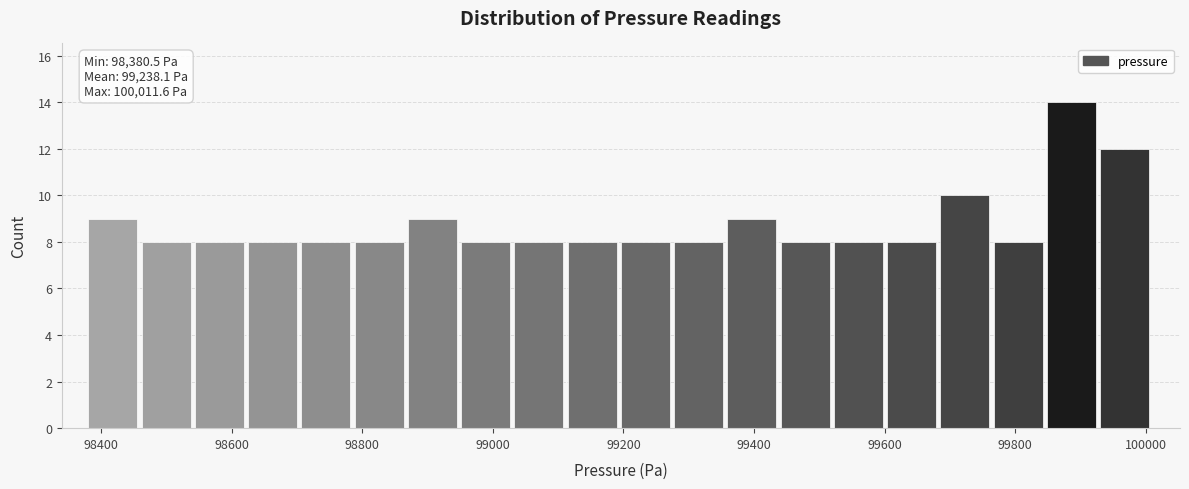

Over which range of the x-axis is the bar tallest?

99840 to 99940